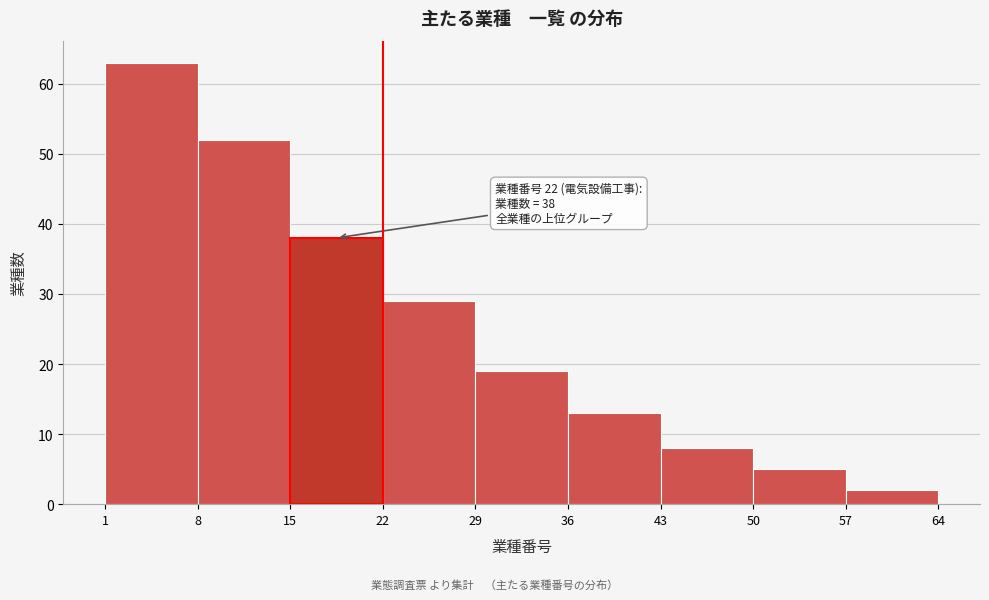

Over which range of the x-axis is the bar tallest?

1 to 8